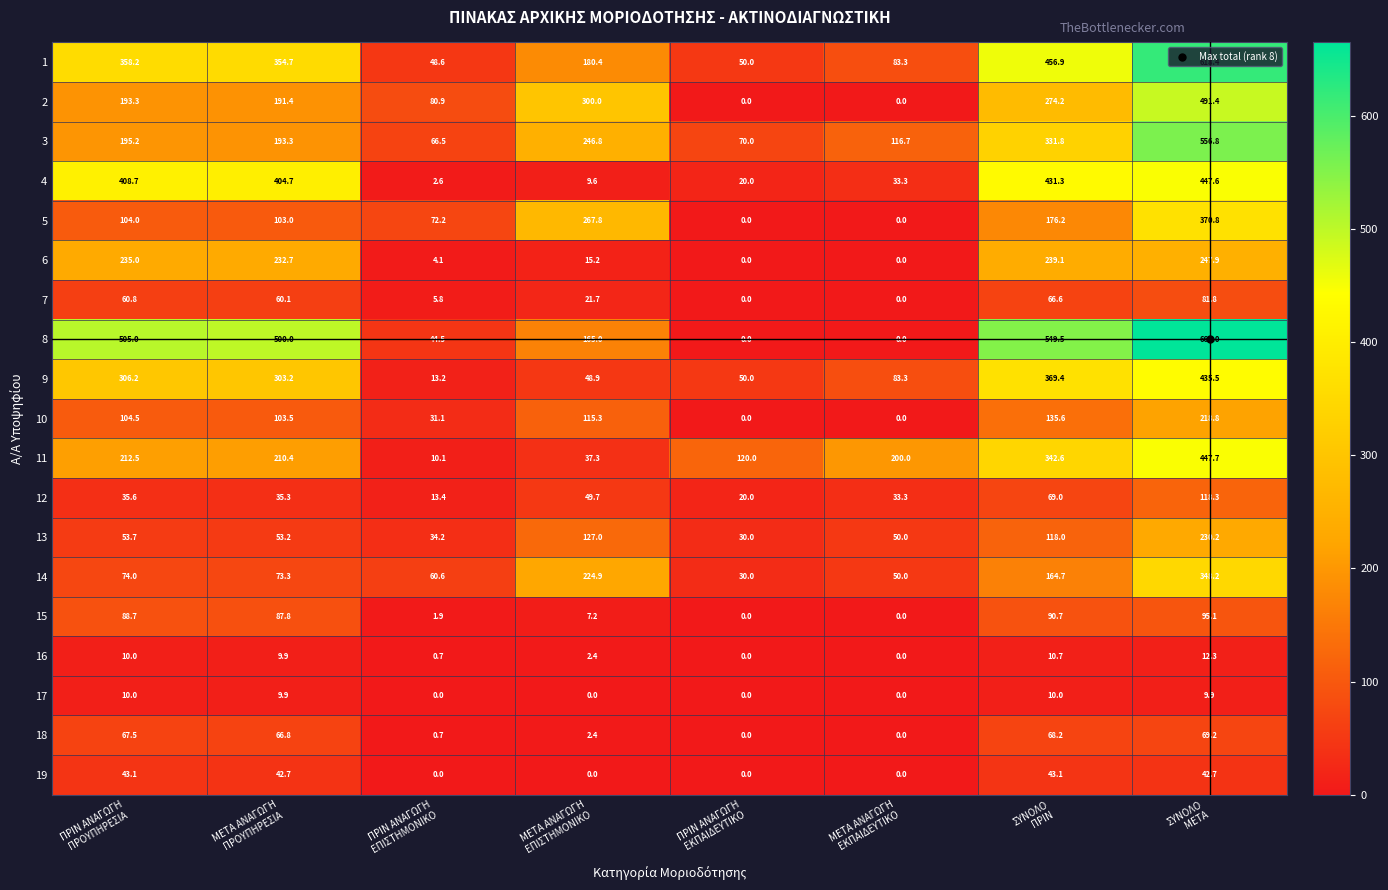

At how many categories does at least one series exceed 308?

4